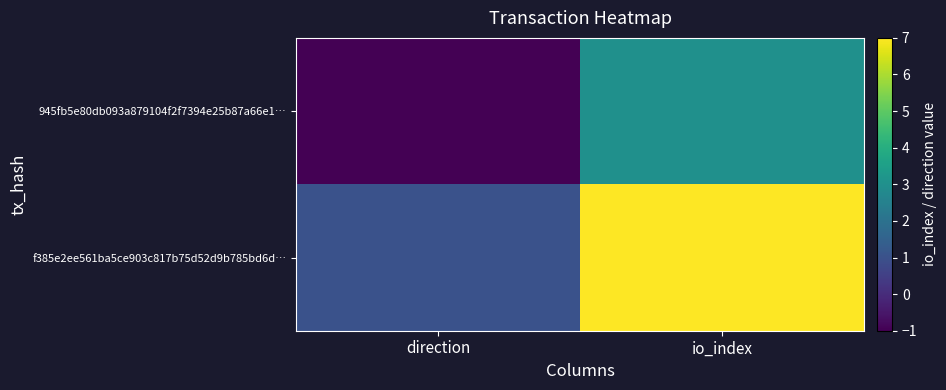

At which category is the sum across all series the highest?

io_index